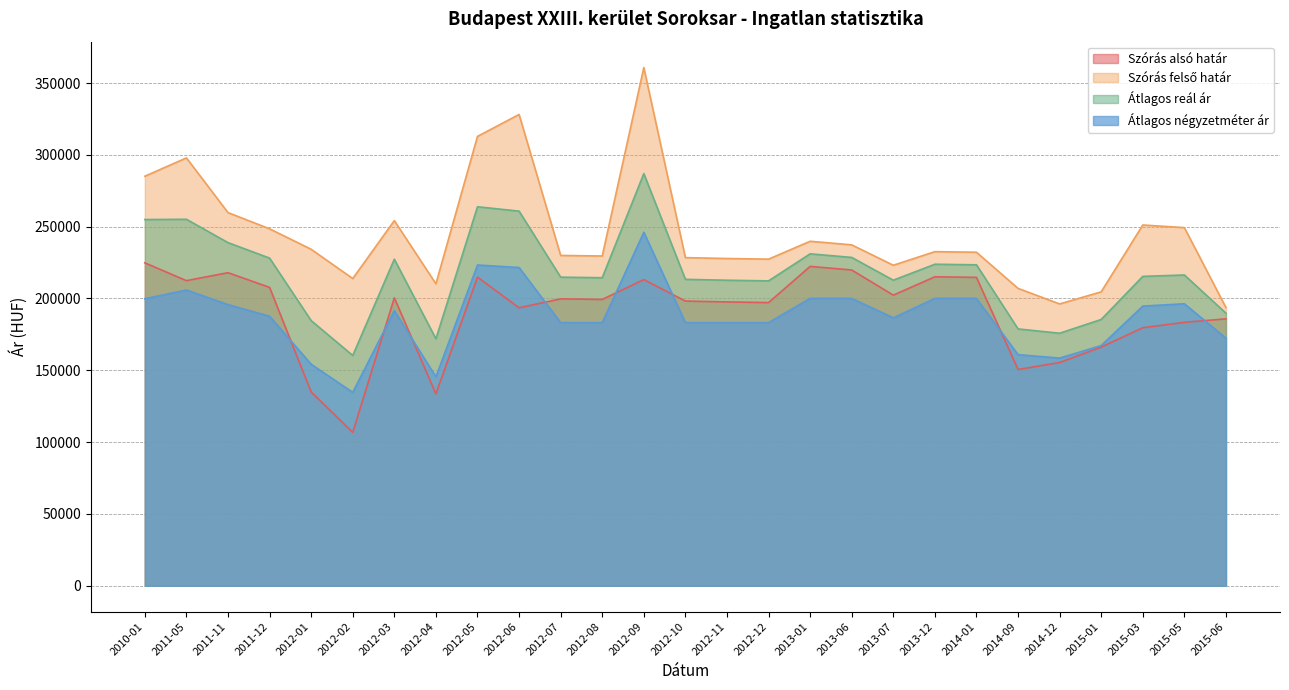

Is the value of Átlagos reál ár at 2015-03 greater than the value of Szórás alsó határ at 2011-11?

No